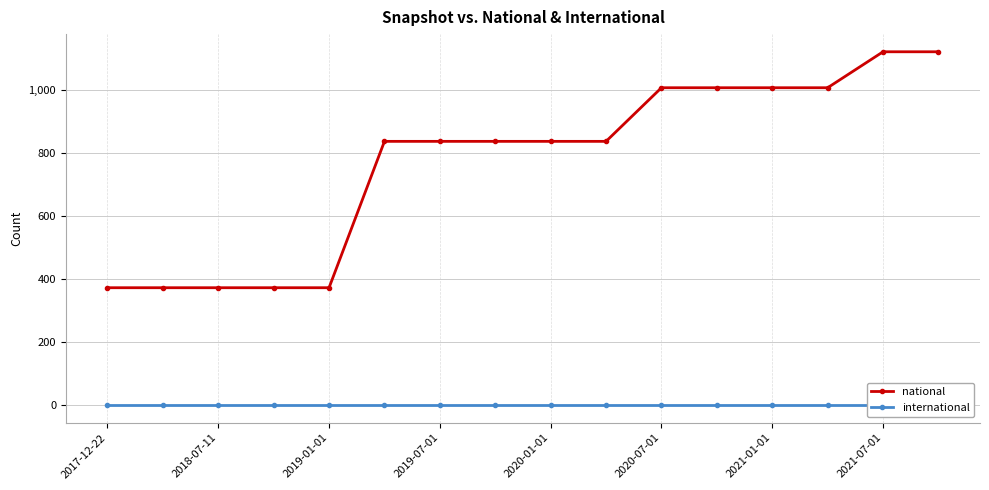

What is the minimum value for national?

372